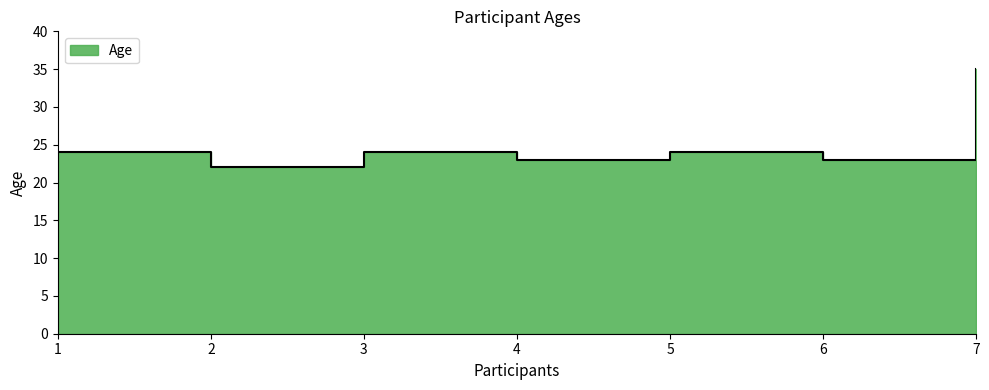

List the labels in order of value, smallest first.

2, 4, 6, 1, 3, 5, 7